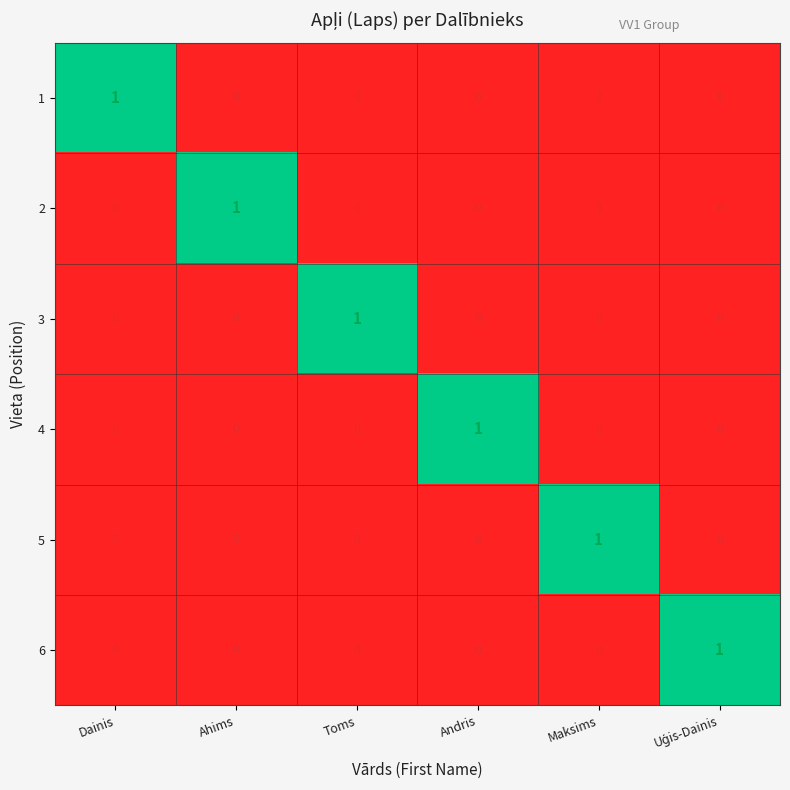

True or false: 3 has a value of 1 at Maksims.

False